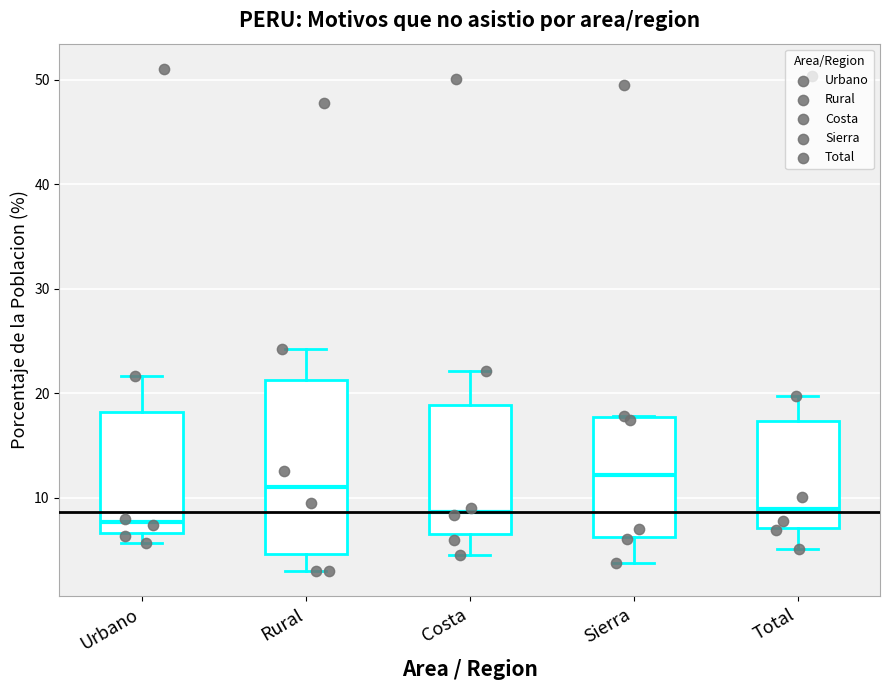

Where does the lower whisker of the box for Rural end on the y-axis? The values are not printed on the chart, so give them approximately, as read against the axis.

3